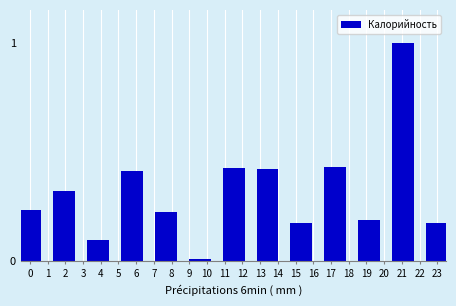

What is the greatest value displayed?

1.0